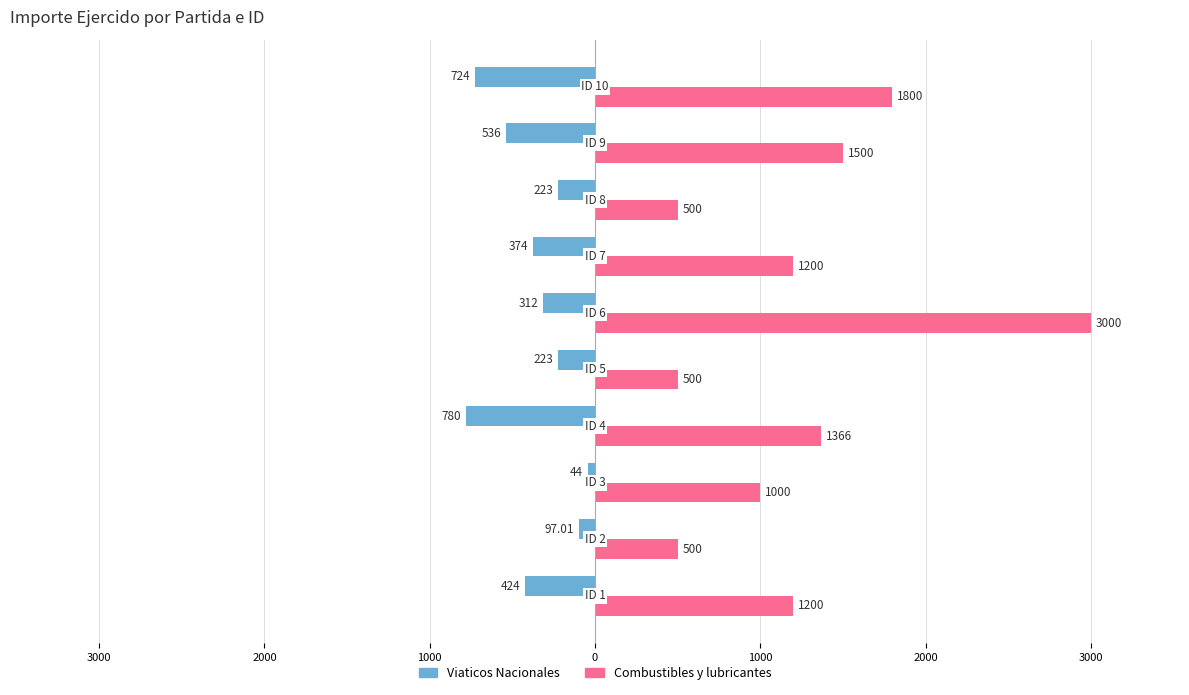

What are all the series names shown in the legend?

Viaticos Nacionales, Combustibles y lubricantes